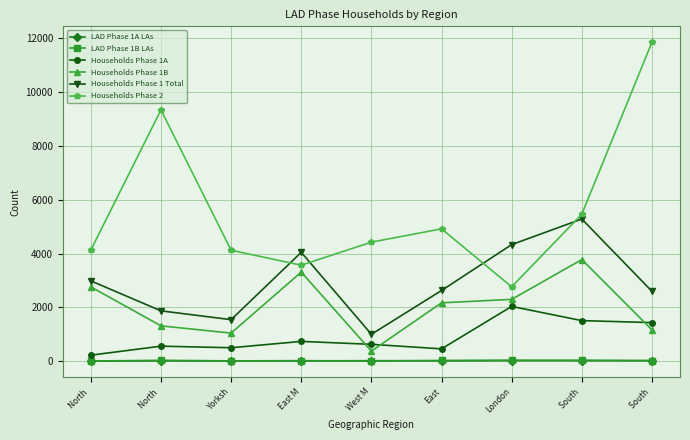

How many data points in Households Phase 1B are less than 2170?

4